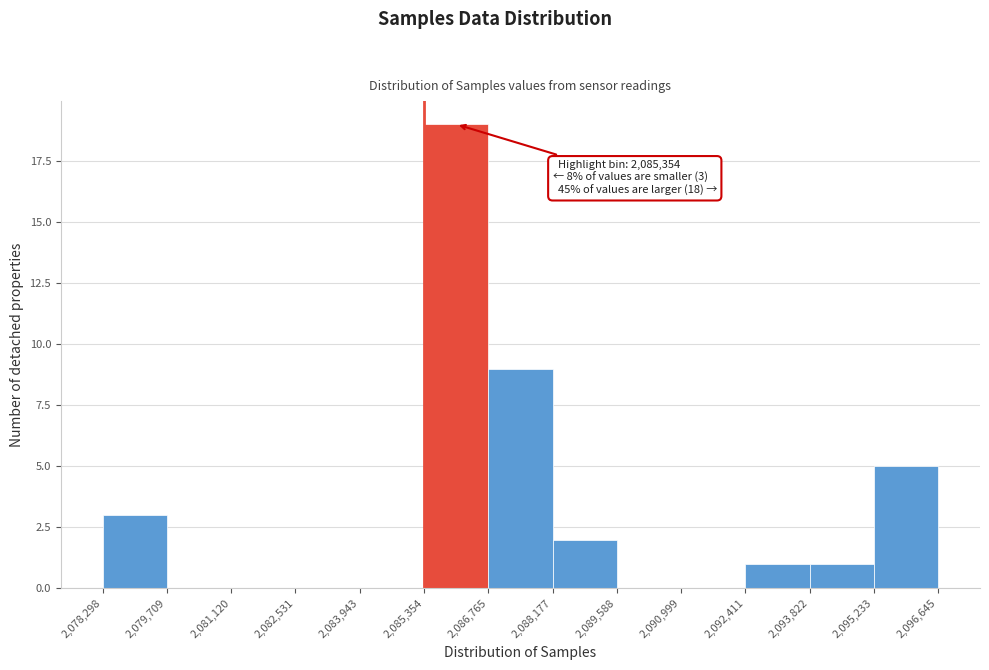

Which range on the x-axis has the tallest bar?

2,085,354 to 2,086,765